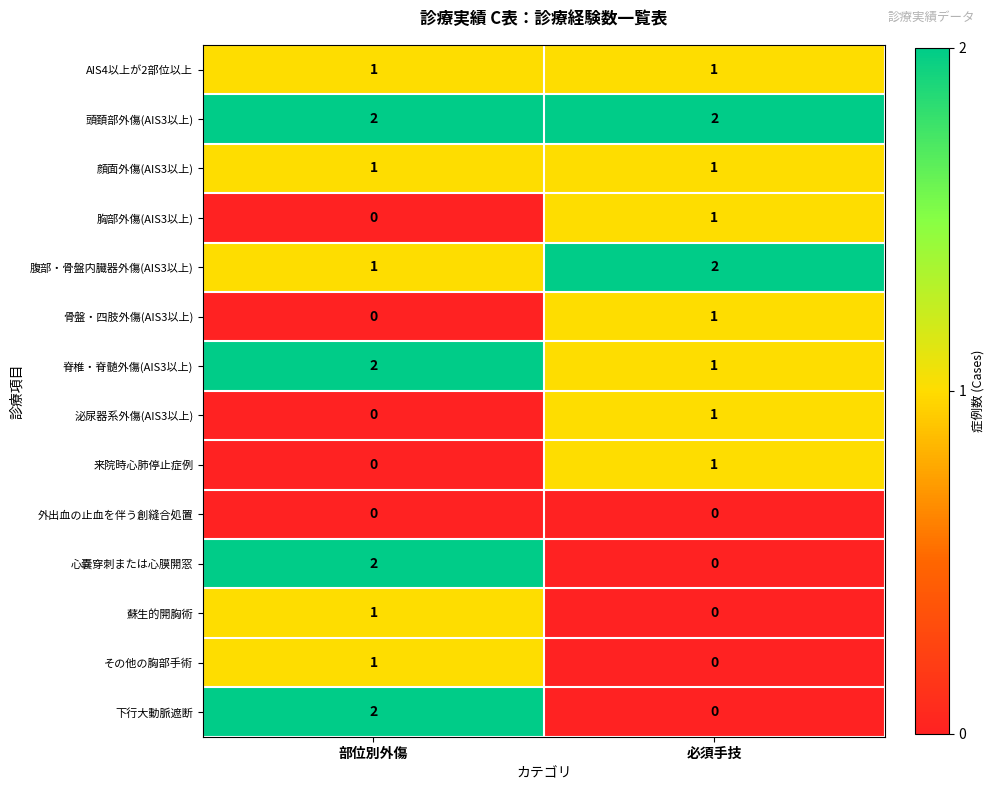

What is the total value across all series at 部位別外傷?

13